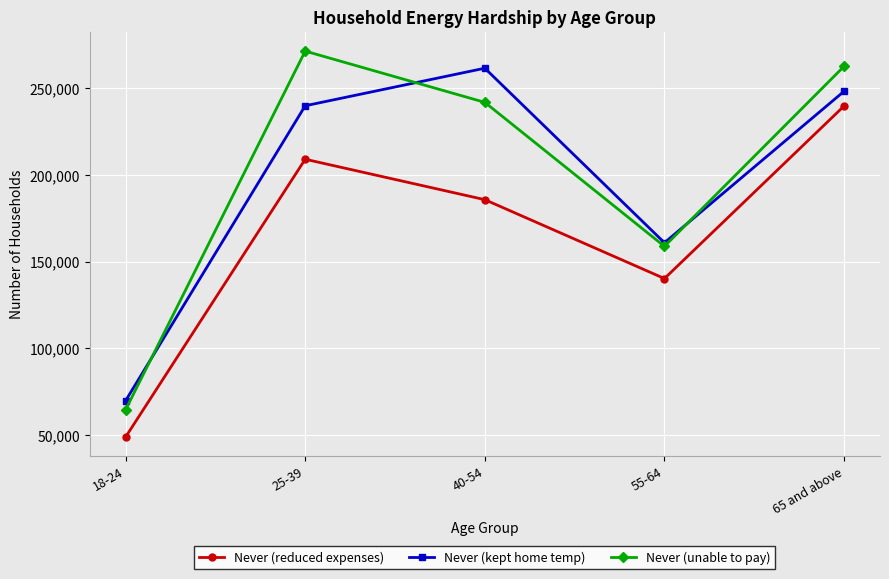

At which category does Never (unable to pay) reach its first local peak?

25-39